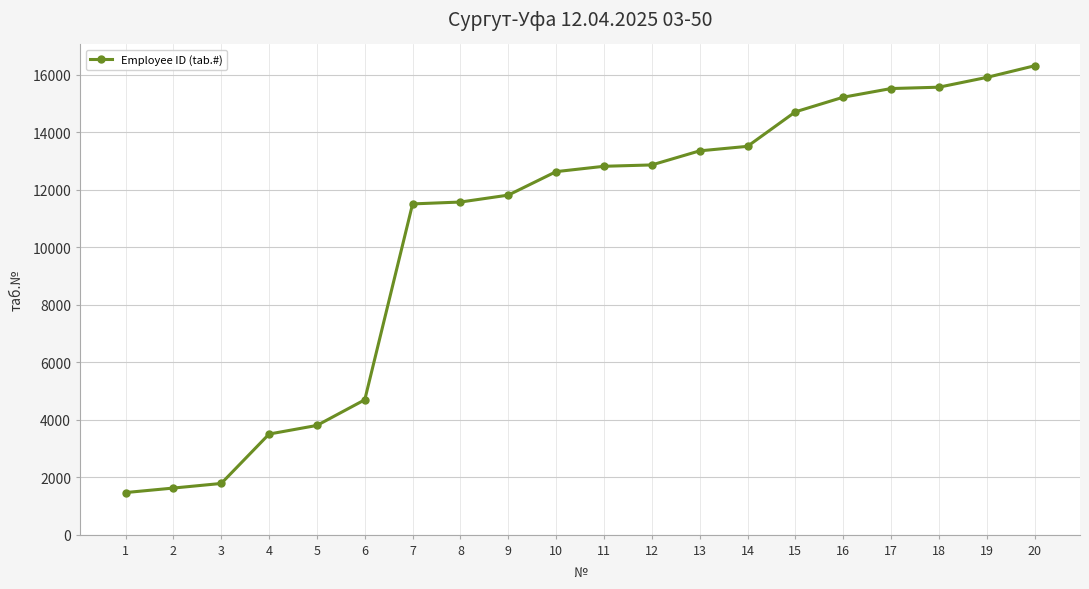

The value at 2 is 1621. True or false?

True